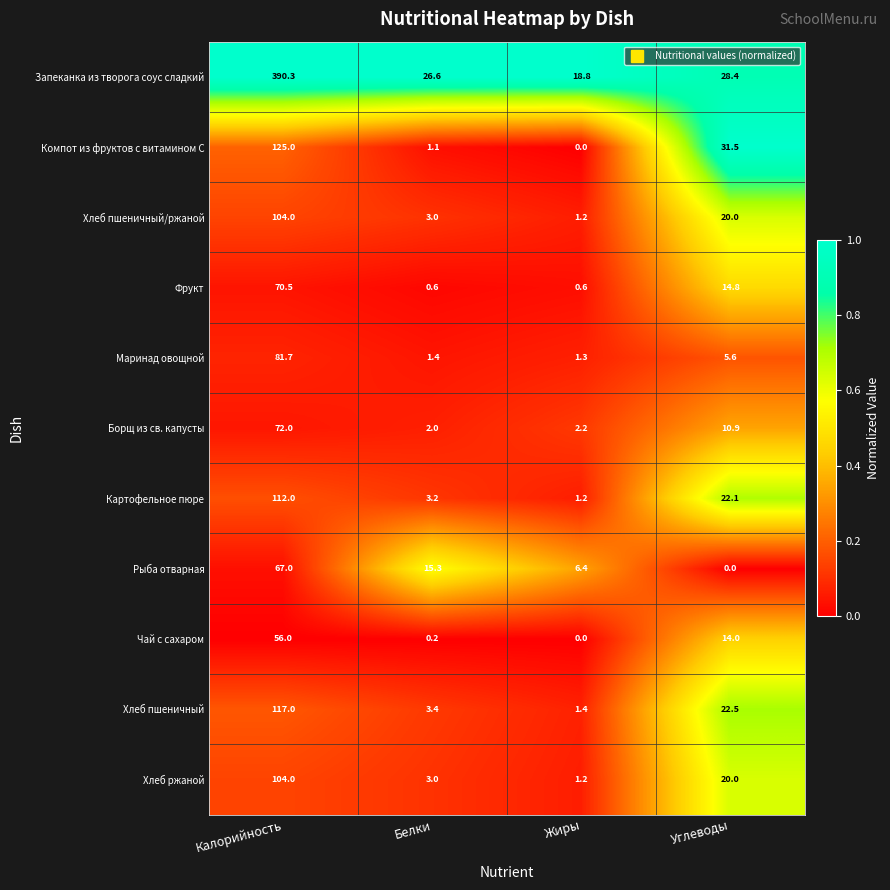

At which category is the sum across all series the highest?

Калорийность